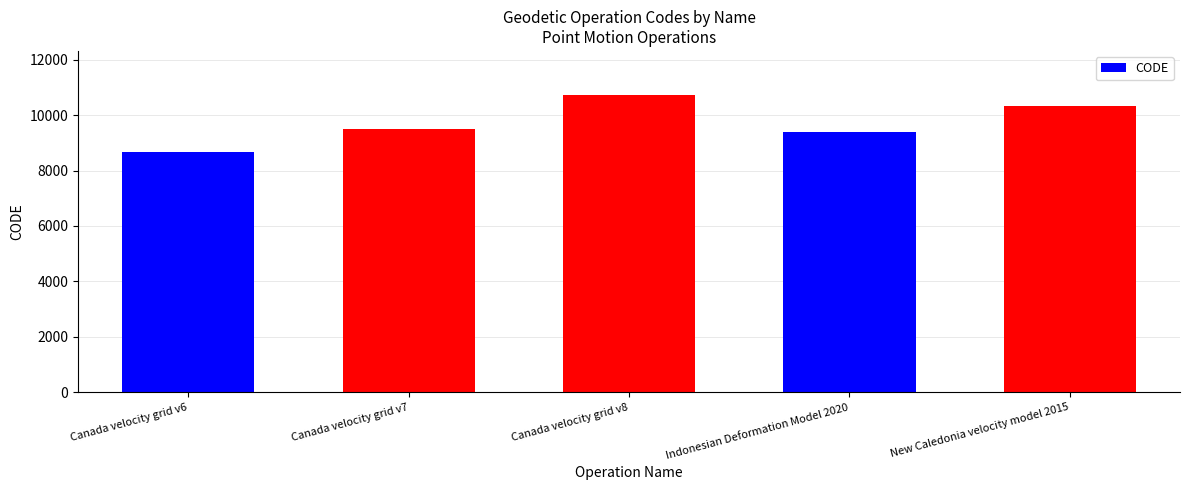

Count the number of data series in this chart.

1